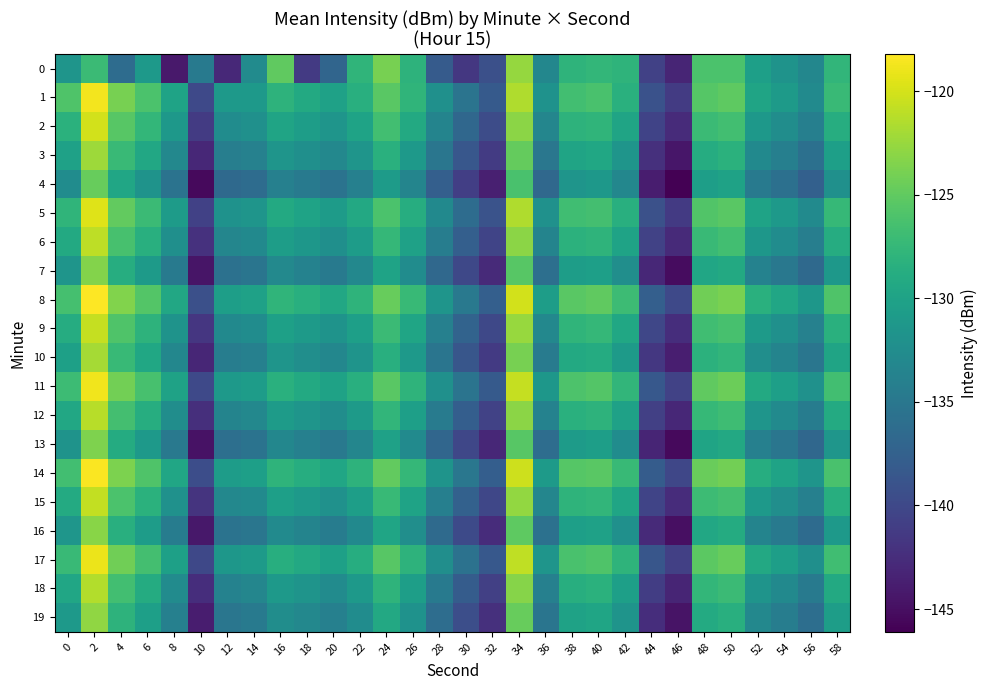

What is the minimum value shown in the chart?

-146.1